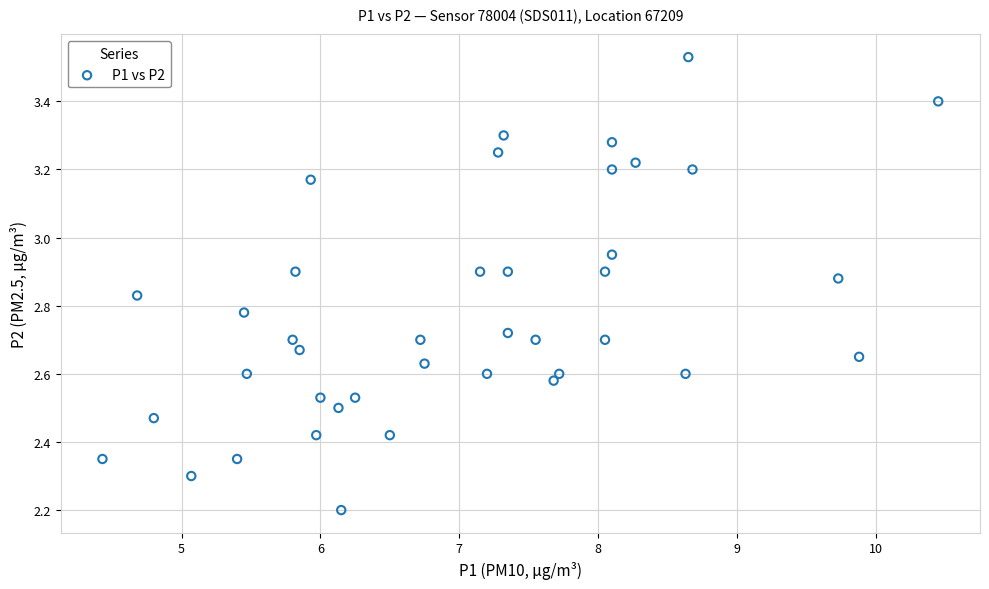

What is the range of X values (max minus min)?

6.0